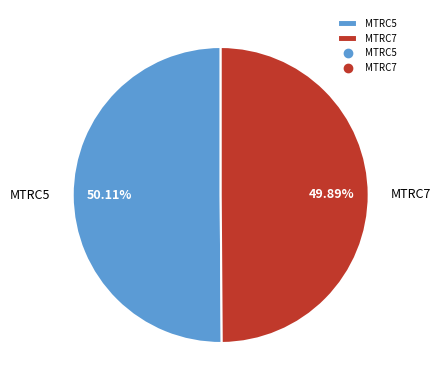

Approximately how many times larger is the value at MTRC7 compared to MTRC5?

1.0